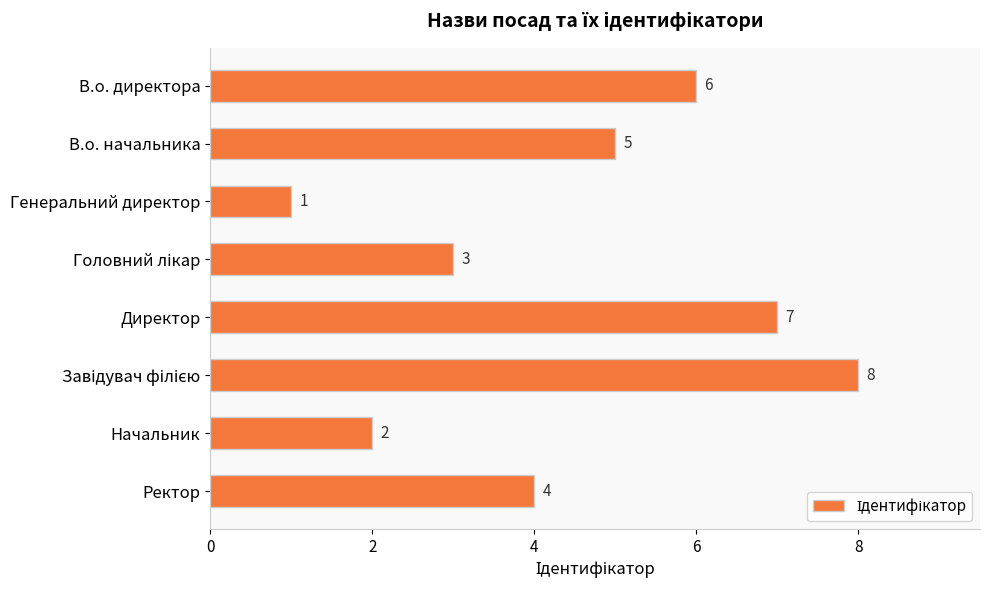

What is the label of the 1st bar from the top?

В.о. директора